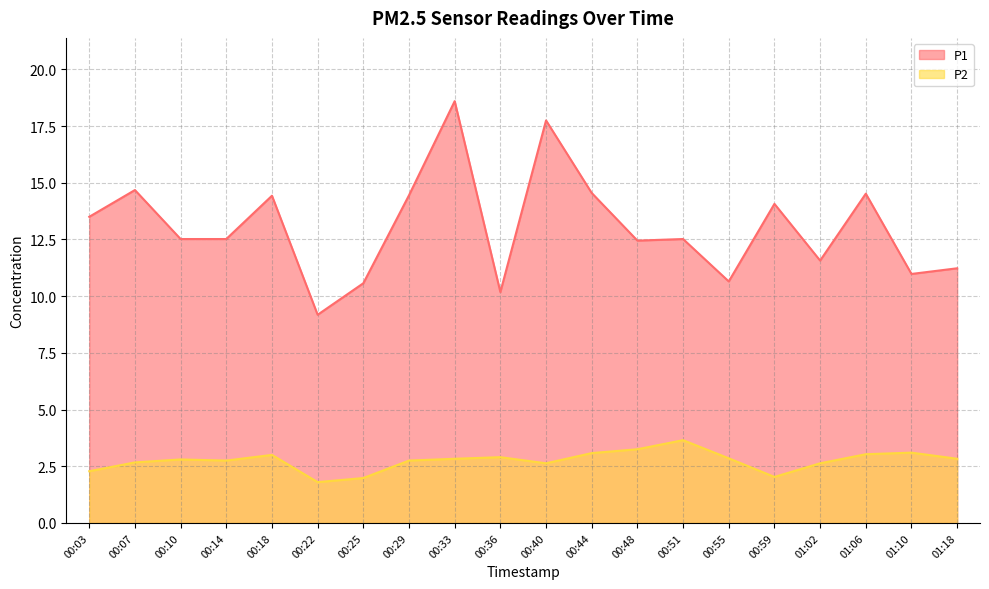

List the series in order of their peak value, highest first.

P1, P2